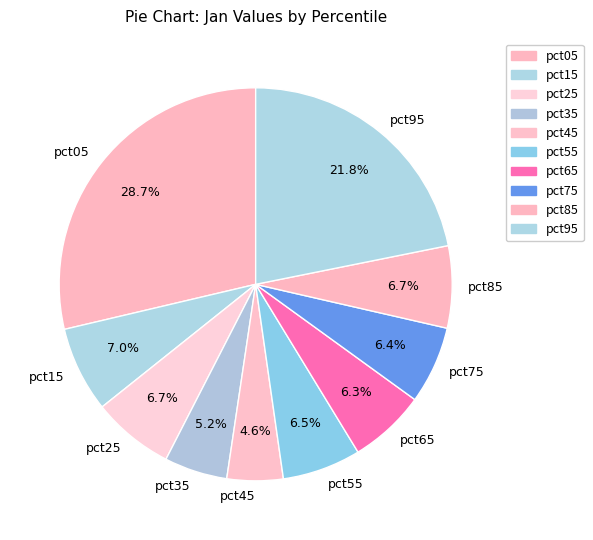

The pct95 slice represents 9% of the pie. True or false?

False